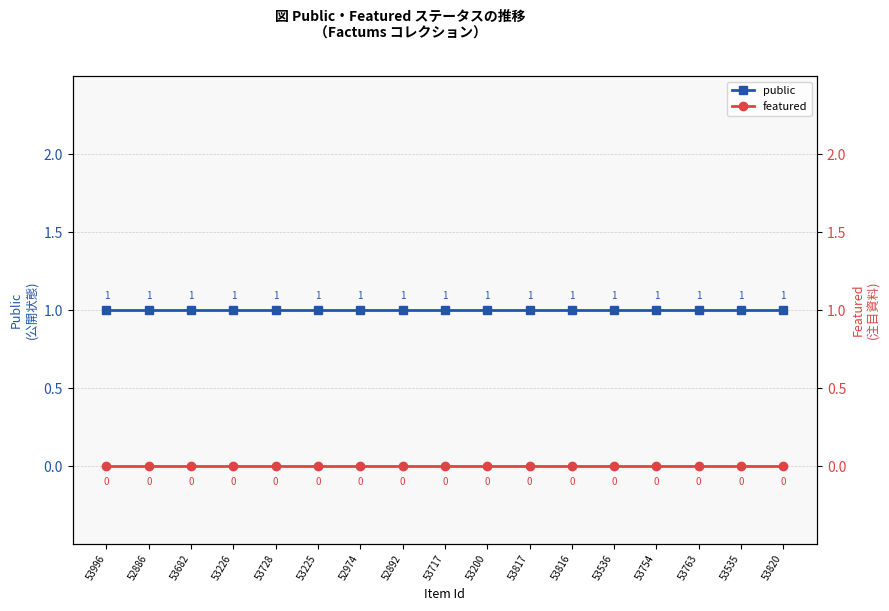

List the labels in order of public value, smallest first.

53996, 52886, 53682, 53226, 53728, 53225, 52974, 52892, 53717, 53200, 53817, 53816, 53536, 53754, 53763, 53535, 53820